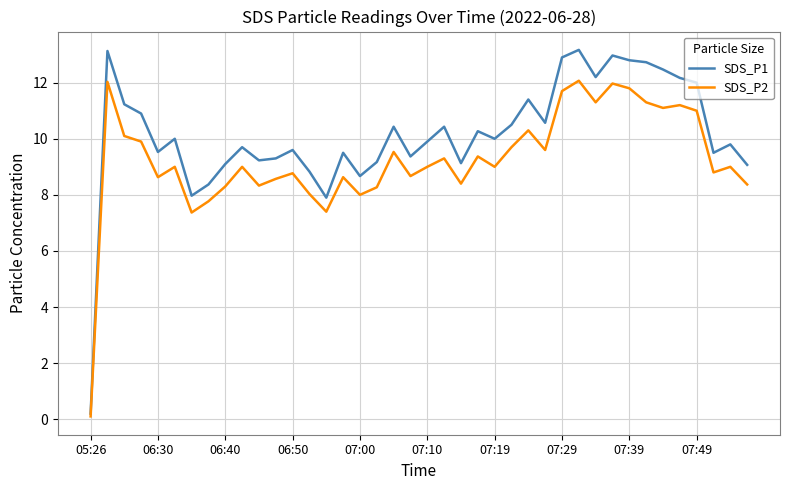

Rank the series by their maximum value, from lowest to highest.

SDS_P2, SDS_P1